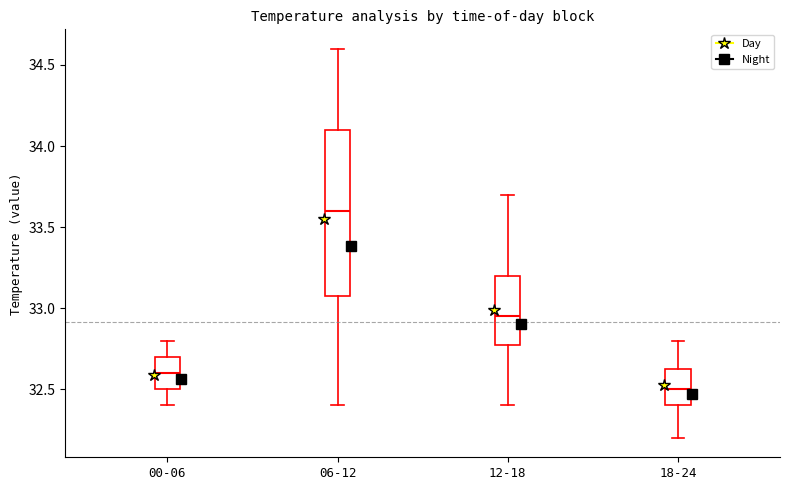

Reading left to right, transcribe this box plot: for each box, give where its median line is, the range the box spans, and where its two whiskers end, as read against the y-axis. The values are not printed on the chart, so give them approximately, as read against the axis.

00-06: median 32.60, box 32.50 to 32.70, whiskers 32.40 to 32.80
06-12: median 33.60, box 33.10 to 34.10, whiskers 32.40 to 34.60
12-18: median 32.95, box 32.80 to 33.20, whiskers 32.40 to 33.70
18-24: median 32.50, box 32.40 to 32.65, whiskers 32.20 to 32.80